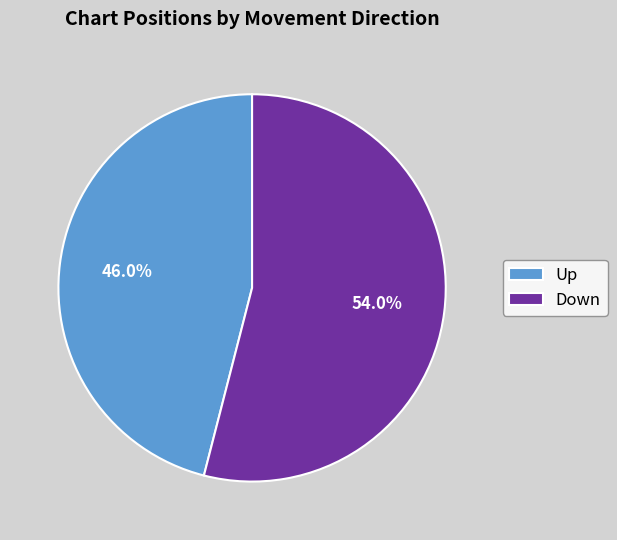

What percentage is NOT represented by Up?

54.0%